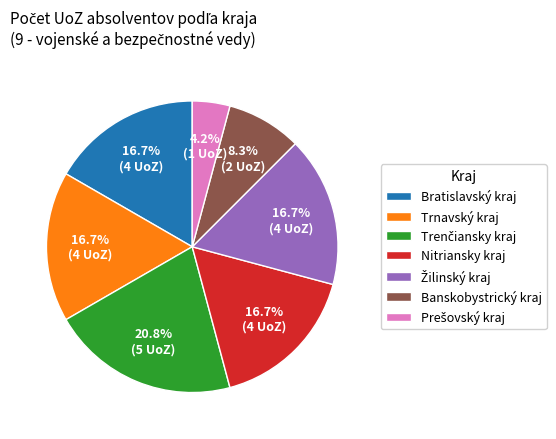

Is there a majority slice in this chart?

No